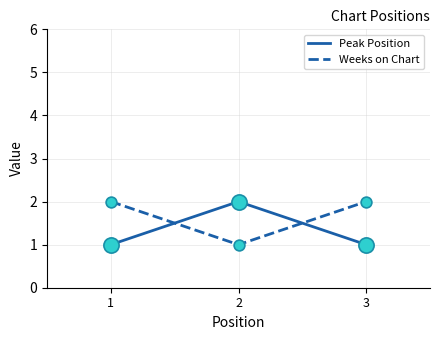

The Weeks on Chart series shows 2 at 1. True or false?

True